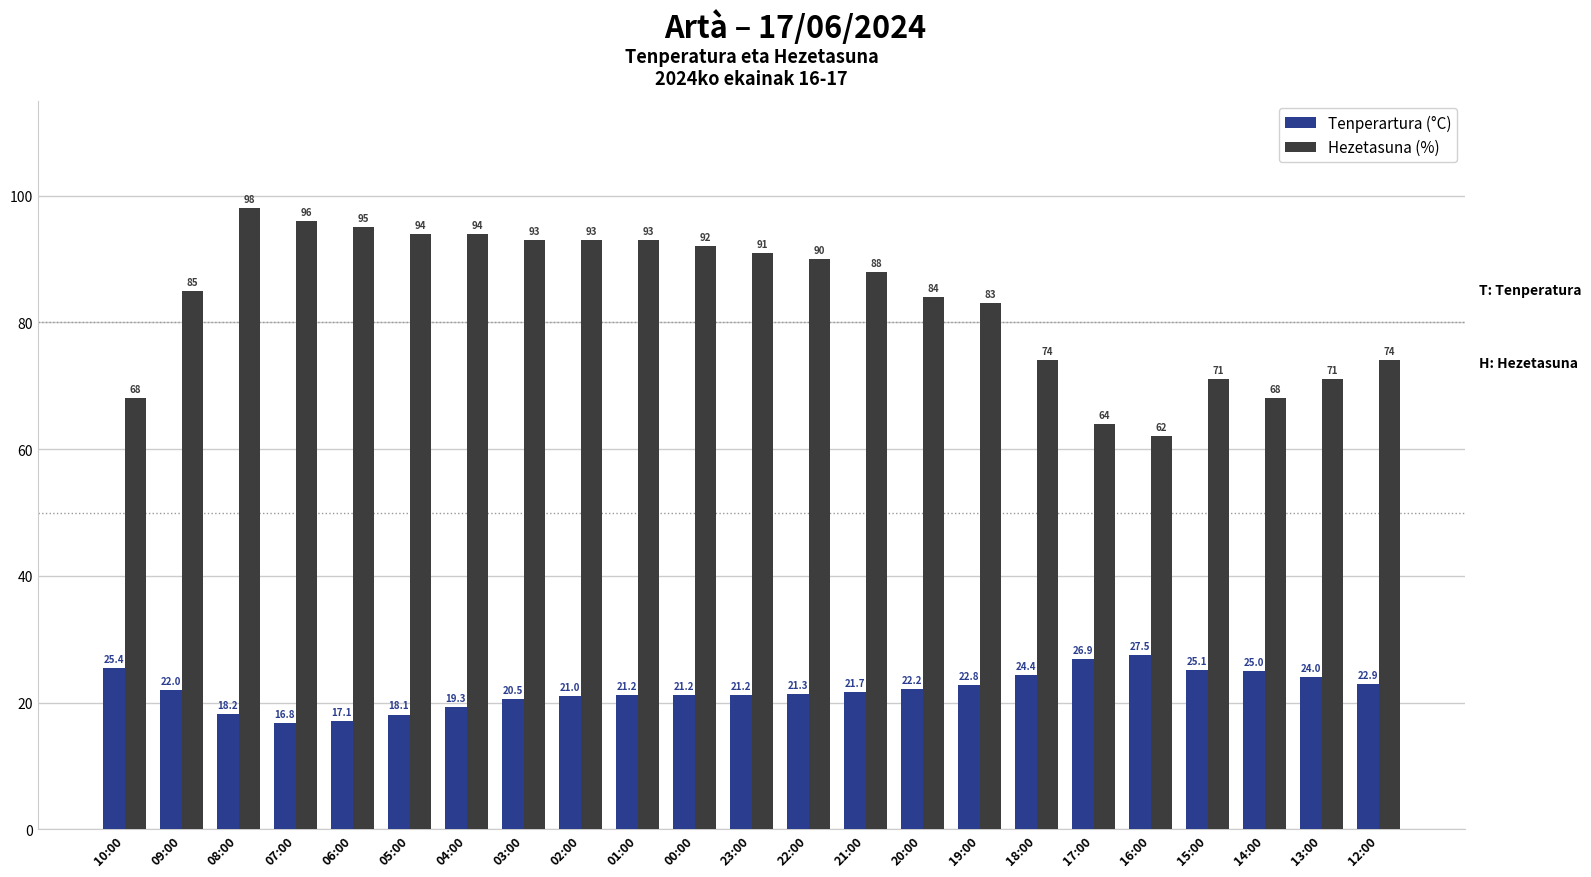

What is the spread (max minus min) of values at 18:00?

49.6